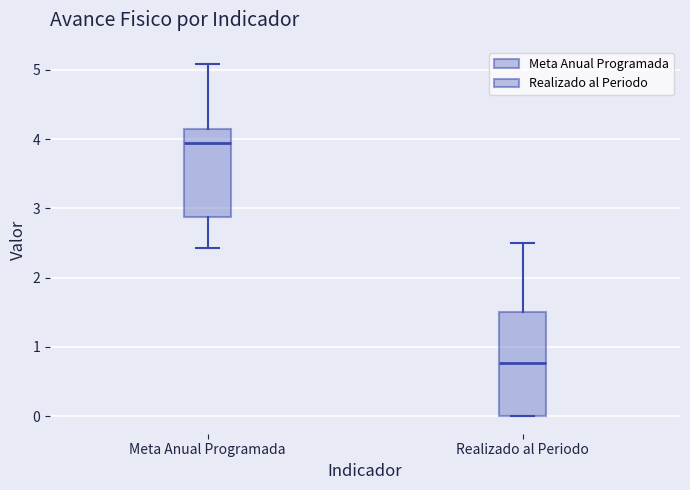

Which box's median line is the highest?

Meta Anual Programada